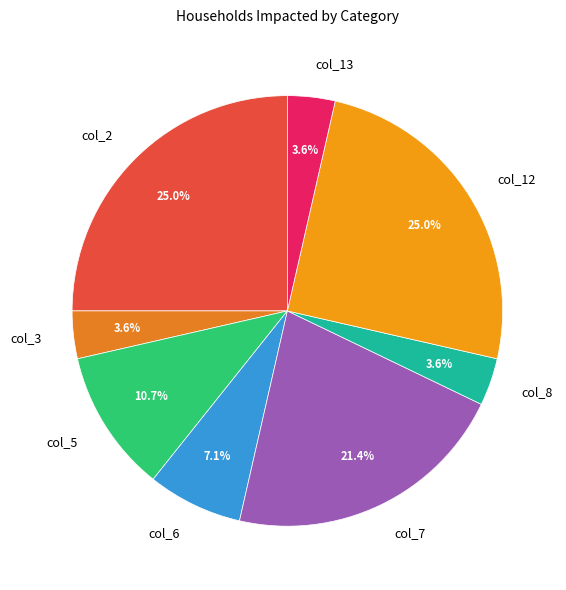

True or false: col_6 accounts for 1% of the total.

False